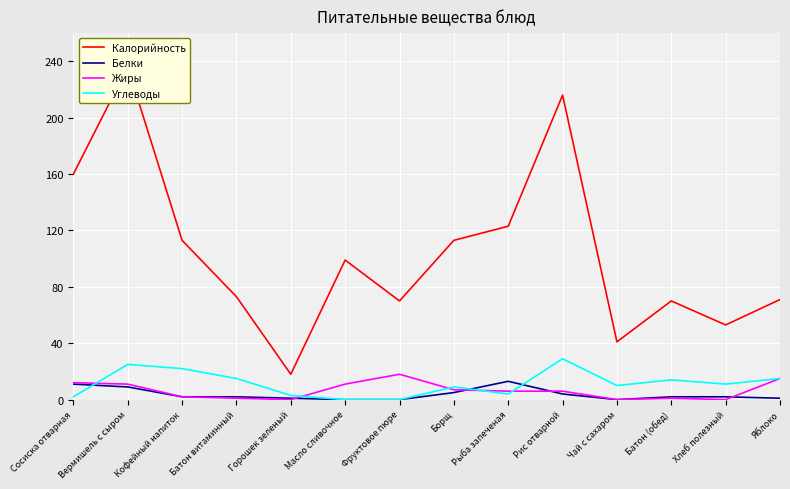

How many values in the Жиры series exceed 6?

6